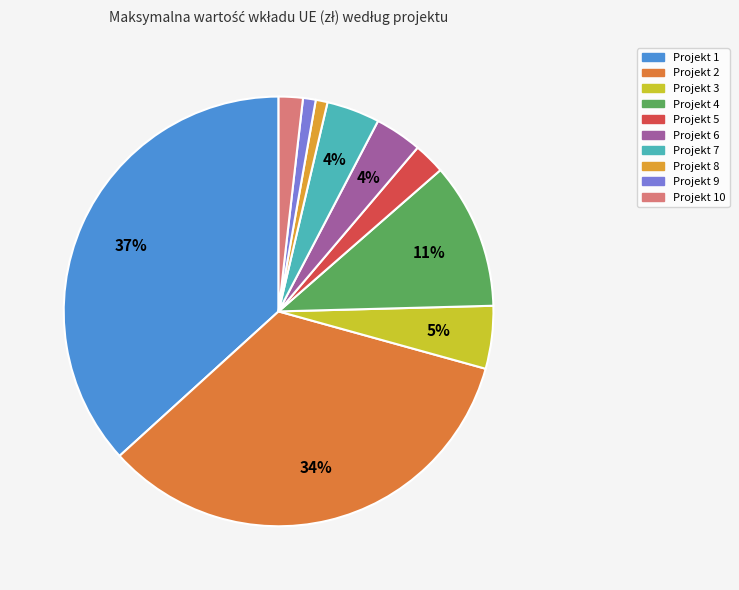

Is there a majority slice in this chart?

No